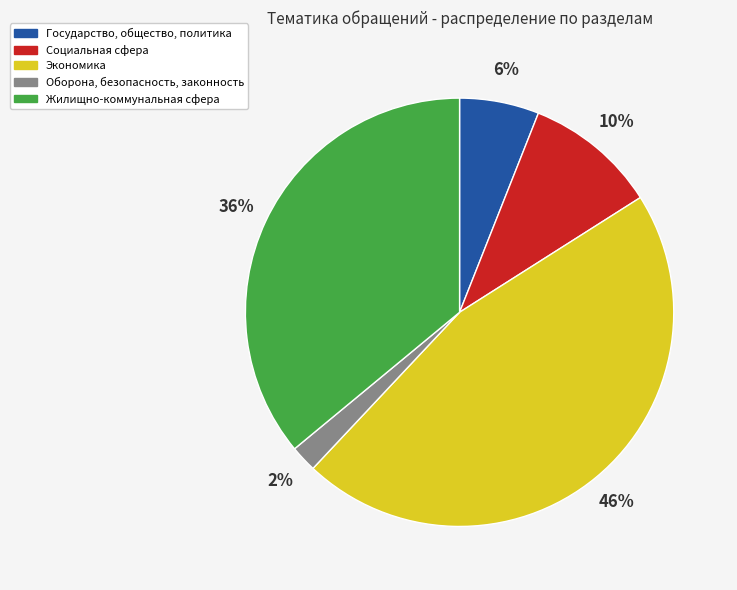

Does Оборона, безопасность, законность account for over 50% of the chart?

No